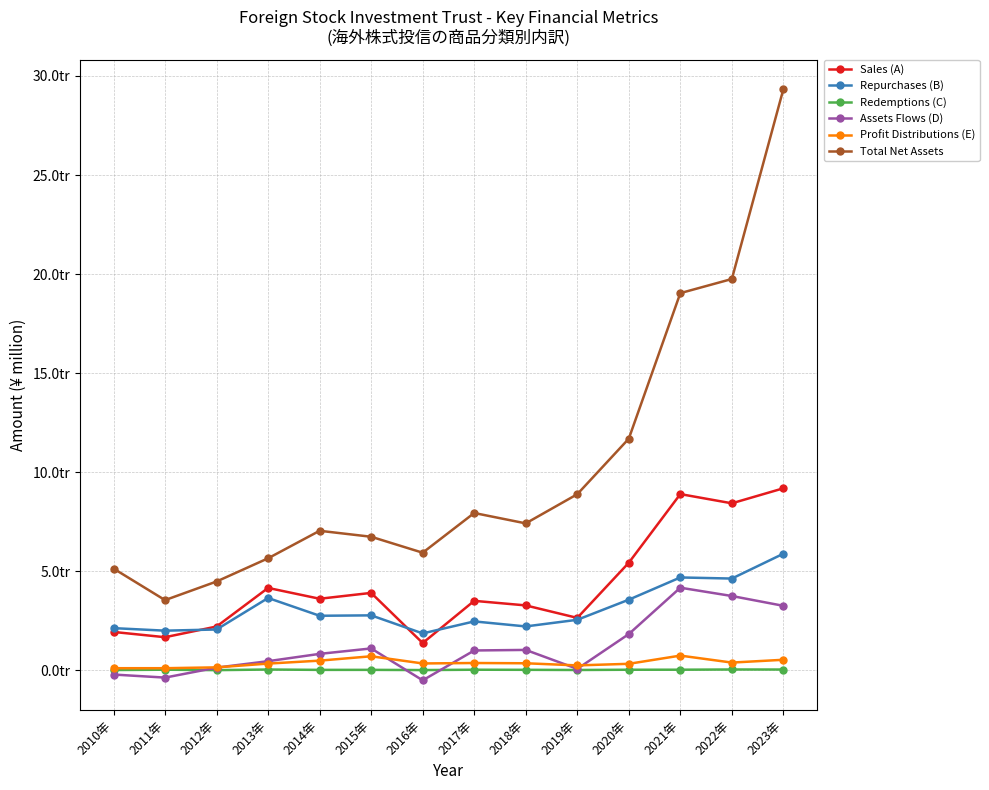

Is this an area chart (filled region under the line)?

No